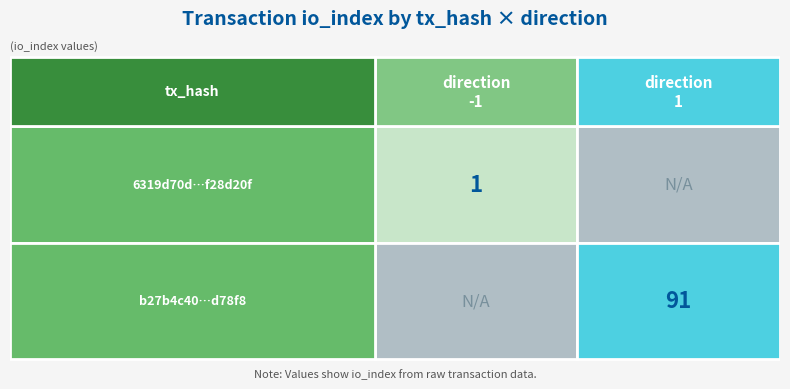

Is the value of 6319d70daafba4257e262e4aee5f61b9f28d20f at 0 greater than the value of b27b4c40857ad6817345711172d60f7cf1d78f8 at 1?

No